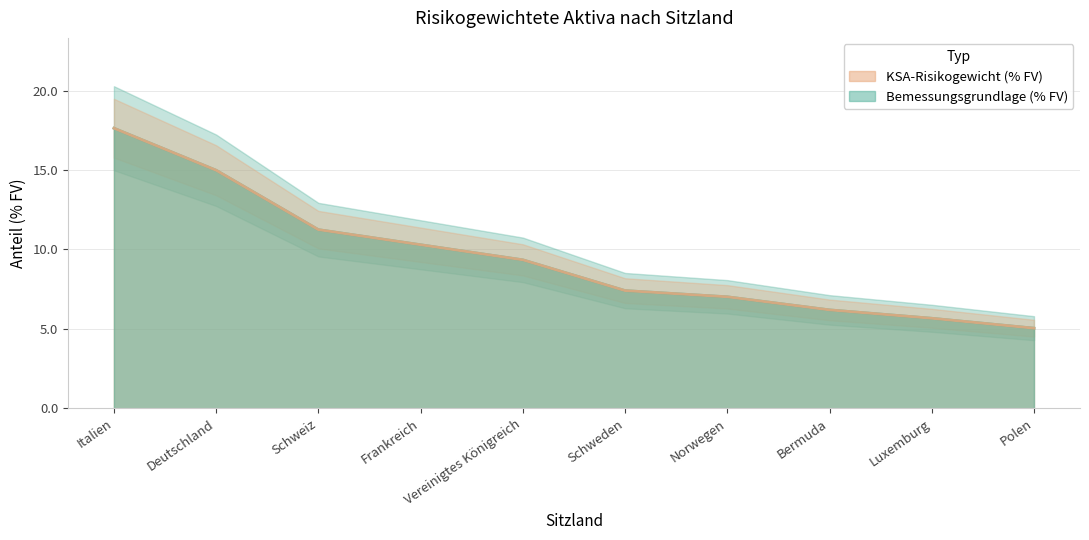

What is the lowest value of the KSA-Risikogewicht (% FV) series?

5.0